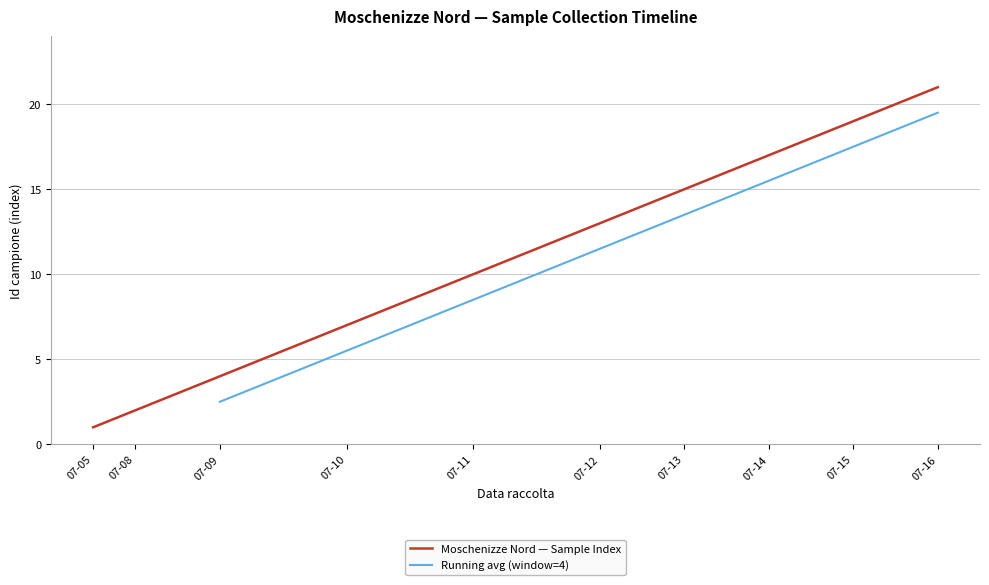

Rank the categories by value from highest to lowest.

2019-07-16, 2019-07-15, 2019-07-15, 2019-07-14, 2019-07-14, 2019-07-13, 2019-07-13, 2019-07-12, 2019-07-12, 2019-07-11, 2019-07-11, 2019-07-11, 2019-07-10, 2019-07-10, 2019-07-10, 2019-07-09, 2019-07-09, 2019-07-09, 2019-07-08, 2019-07-08, 2019-07-05